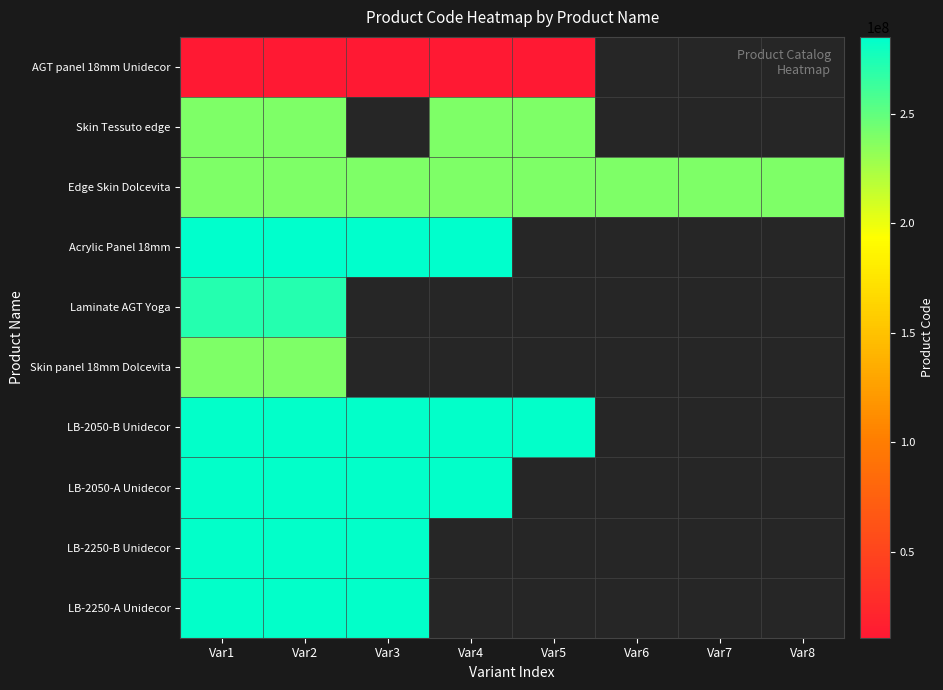

Where is Laminate AGT Yoga nearest to the value 271702229?

Var2